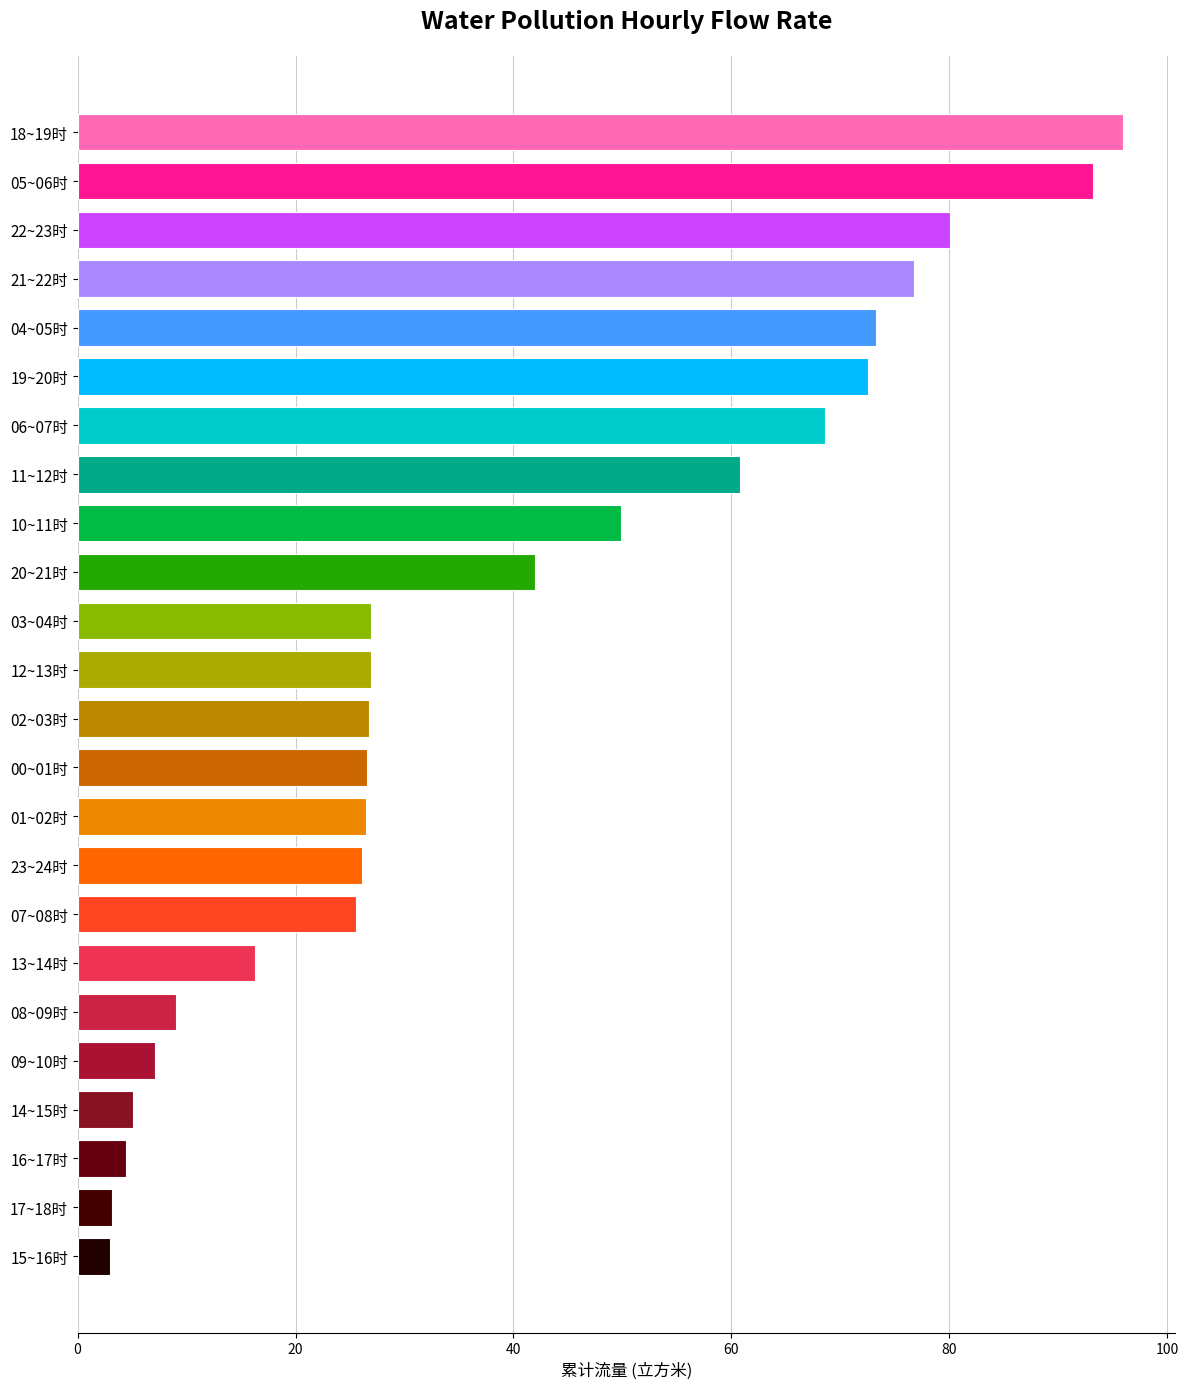

The chart shows a value of 5.1 at 14~15时. True or false?

True